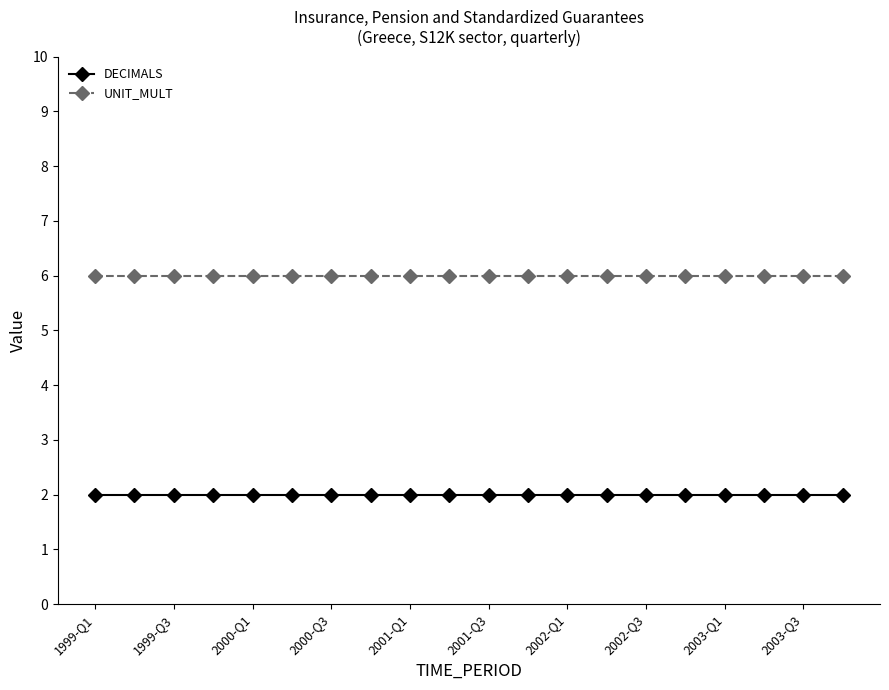

Rank the series by their maximum value, from lowest to highest.

DECIMALS, UNIT_MULT